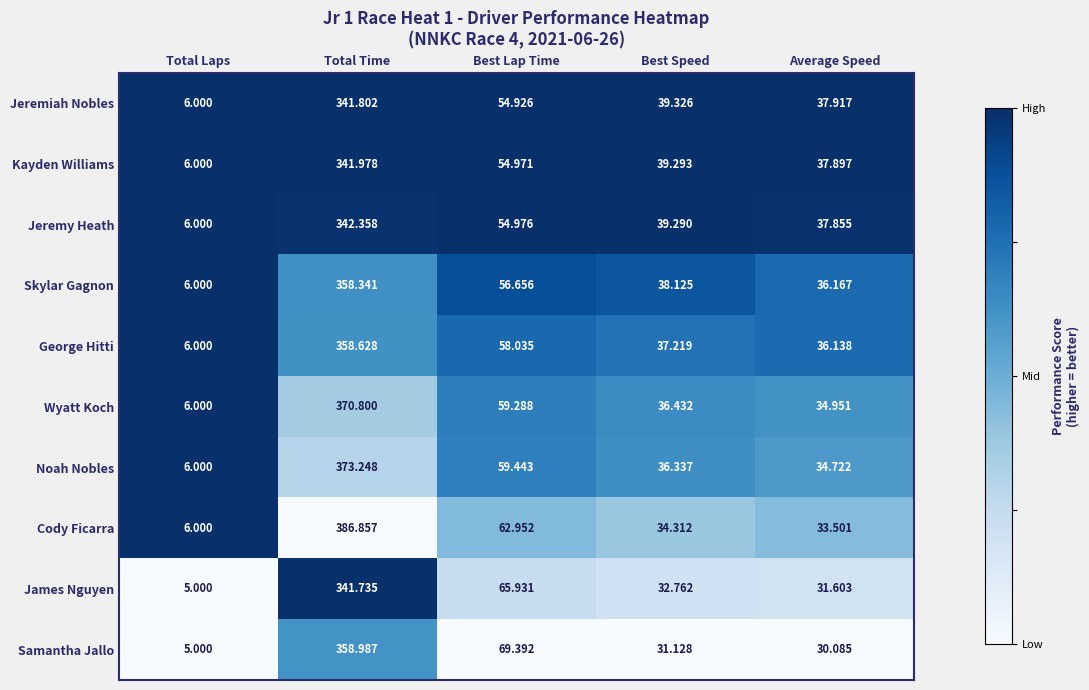

What is the maximum value shown in the chart?

386.9